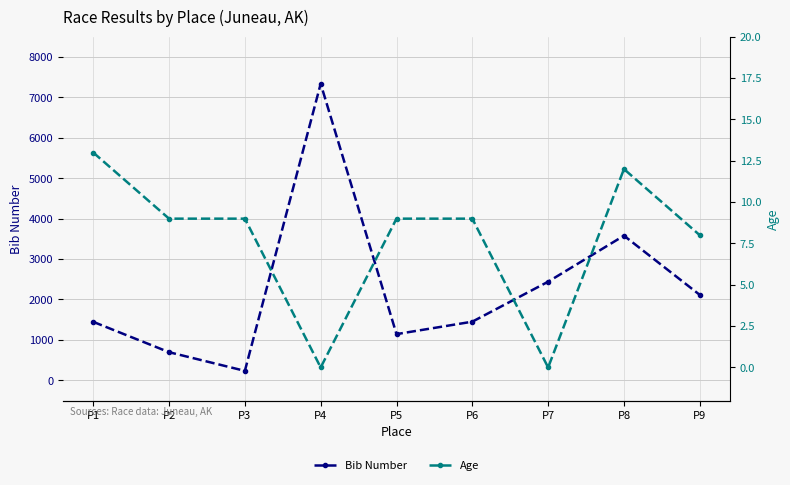

List the series in order of their overall mean, highest first.

Bib Number, Age